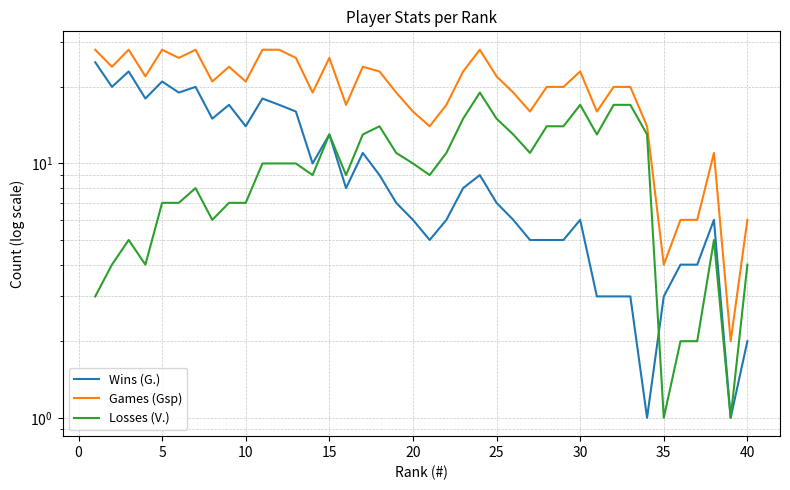

True or false: Games (Gsp) and Wins (G.) cross at least once.

False